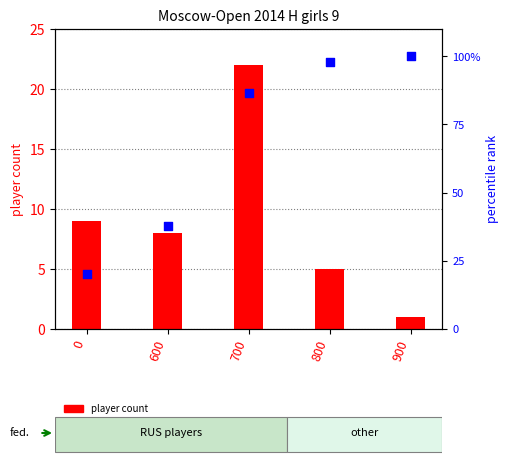

Which series contains the highest Y value?

percentile rank within rating group